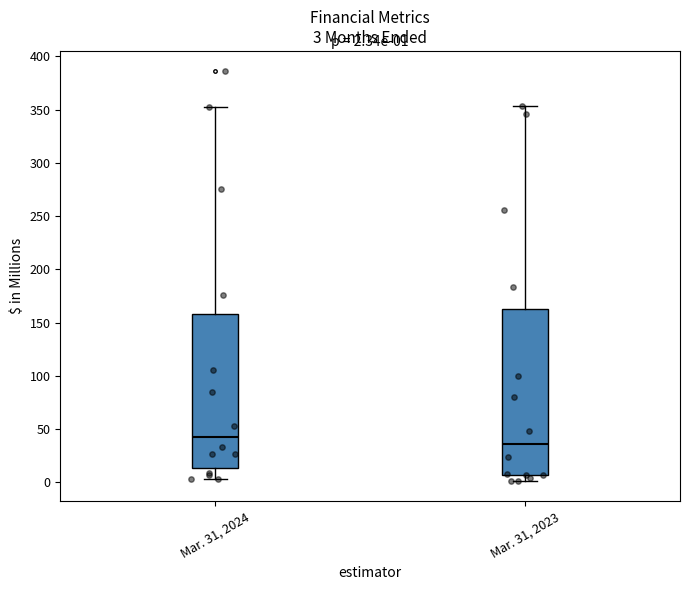

Comparing the boxes themselves (not the whiskers), which one is the tallest?

Mar. 31, 2023